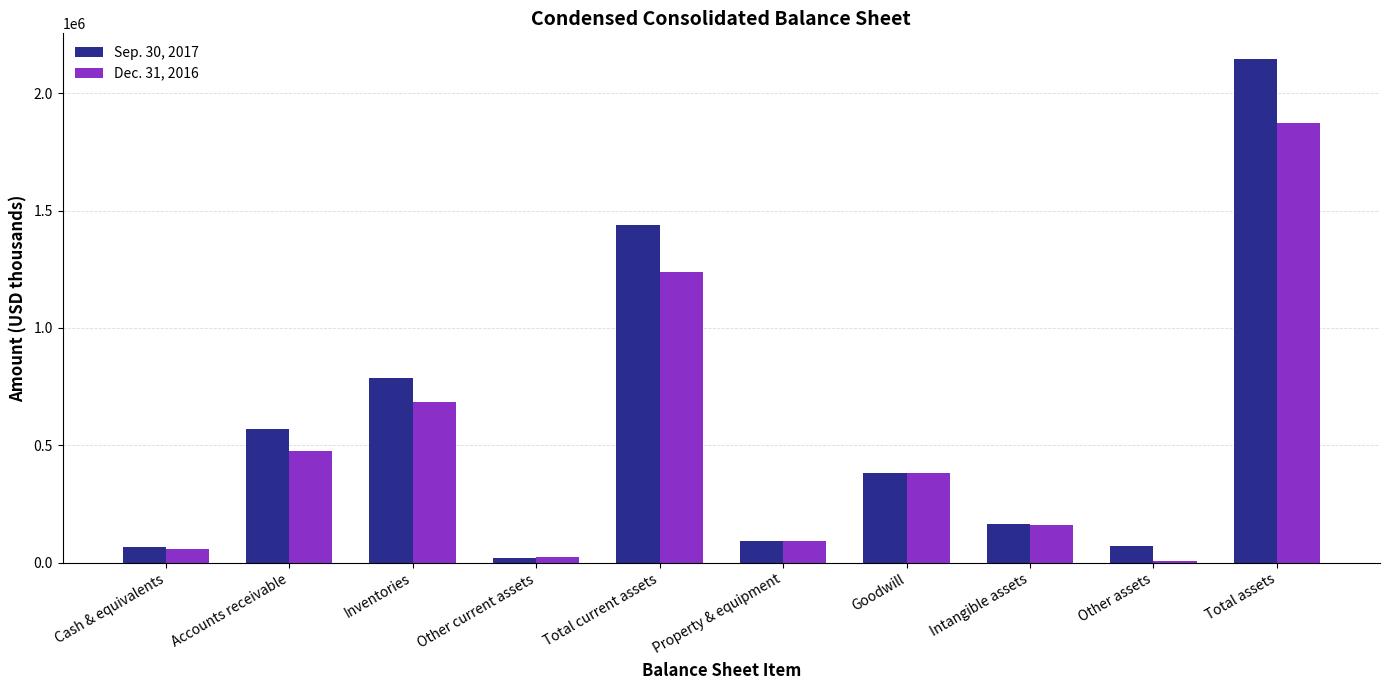

True or false: Sep. 30, 2017 has a value of 71813 at Other assets.

True